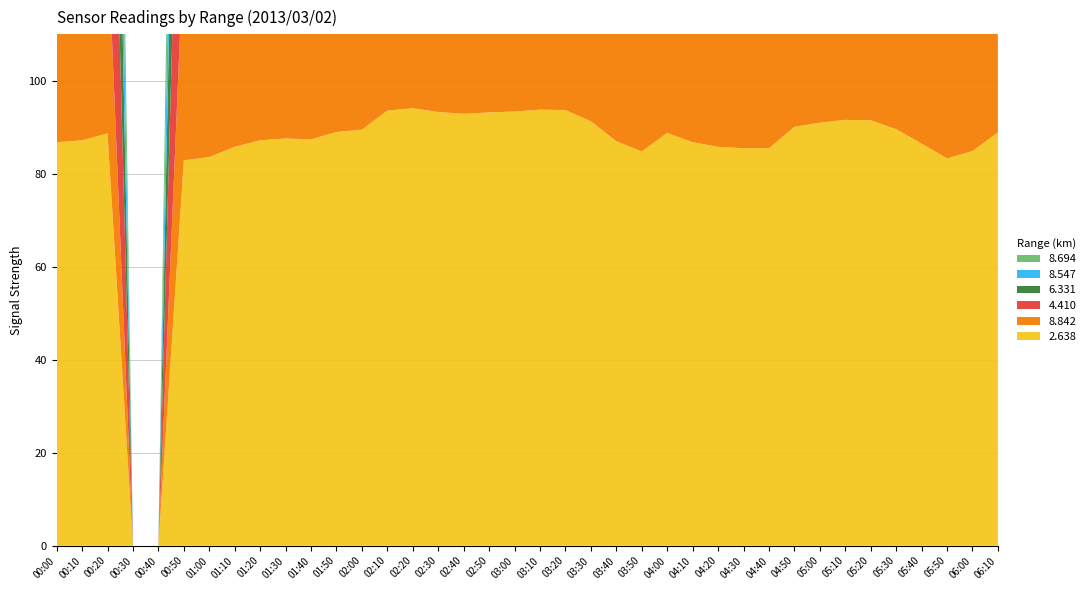

Reading right to left, transcribe all the data shown in this chart.

2.638: 88.9	84.9	83.3	86.5	89.6	91.5	91.6	91.0	90.1	85.5	85.5	85.8	86.8	88.8	84.8	87.0	91.3	93.7	93.8	93.4	93.2	92.9	93.3	94.1	93.6	89.5	89.0	87.4	87.6	87.2	85.8	83.6	82.9	999.0	999.0	88.7	87.2	86.8
8.842: 49.3	48.2	50.4	49.5	49.7	50.5	49.7	49.5	51.4	54.5	53.1	50.5	54.6	51.4	59.0	53.1	53.7	54.9	58.9	57.8	57.3	59.0	58.2	56.5	53.7	50.4	50.5	47.0	42.9	42.9	44.9	48.4	46.7	999.0	999.0	43.5	42.9	44.7
4.410: 84.1	82.6	82.6	87.3	83.1	81.3	83.1	82.6	80.9	82.6	83.1	82.6	80.9	84.4	87.3	85.1	86.6	86.6	87.3	86.3	85.2	85.1	83.9	81.7	81.7	80.7	85.1	79.2	73.0	79.2	72.4	72.4	72.0	999.0	999.0	78.2	79.4	77.2
6.331: 61.7	63.6	61.8	55.9	60.2	61.7	59.8	60.6	57.3	60.3	62.8	64.8	60.2	65.4	62.0	67.6	63.0	56.5	62.5	62.2	62.3	62.9	62.2	62.4	59.5	59.3	56.4	58.0	57.8	57.8	58.0	63.9	62.5	999.0	999.0	61.8	61.8	62.1
8.547: 49.3	51.6	53.8	50.1	54.2	55.4	50.9	48.7	53.0	53.8	51.6	48.7	53.0	56.5	56.5	50.0	54.9	51.5	50.1	50.5	54.2	56.5	56.9	58.5	59.3	60.9	51.0	59.0	56.5	56.5	56.5	51.2	49.9	999.0	999.0	47.3	45.2	46.3
8.694: 49.1	52.0	53.9	53.9	56.0	56.2	49.3	54.9	52.8	53.9	55.8	54.9	52.8	51.2	56.5	55.8	54.9	52.9	53.2	53.9	56.0	56.5	55.8	55.7	55.2	56.2	51.0	47.0	44.6	43.6	56.5	46.4	46.3	999.0	999.0	45.9	44.9	45.5